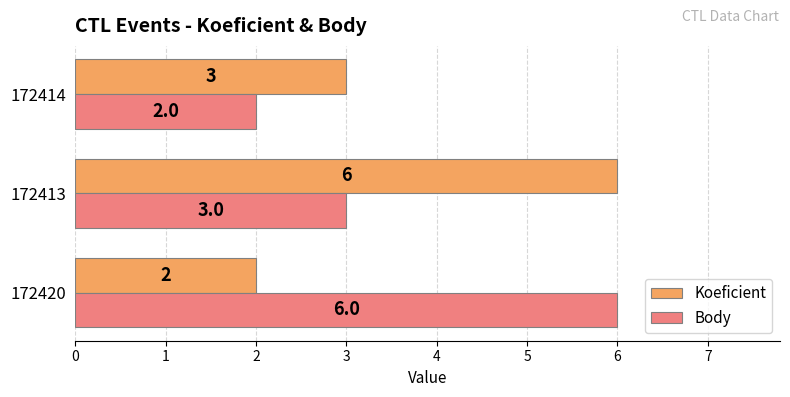

What is the minimum value shown in the chart?

2